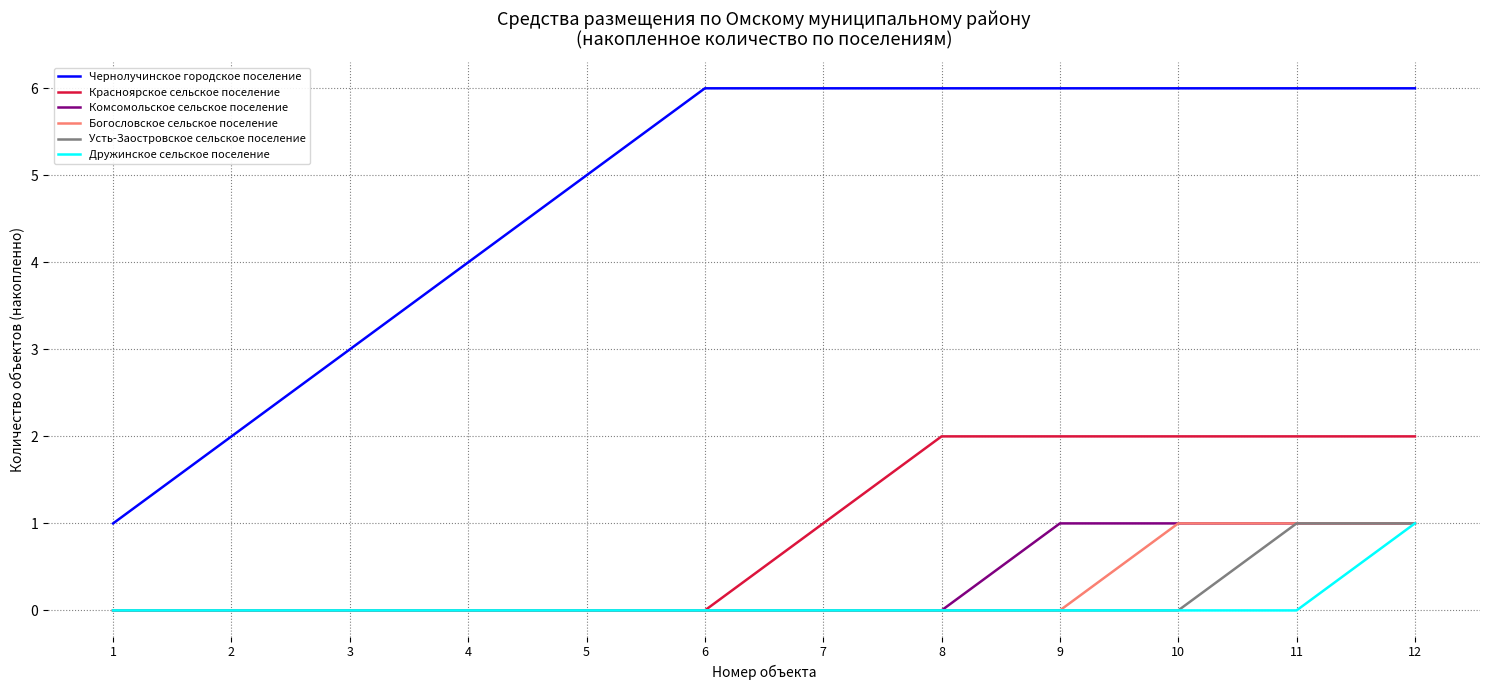

What is the difference between the highest and lowest values at 9?

6